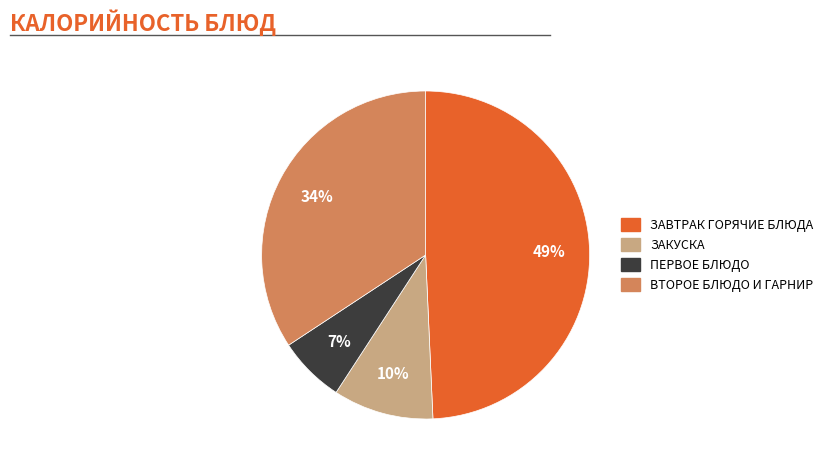

To the nearest percent, what is the average slice percentage?

25%